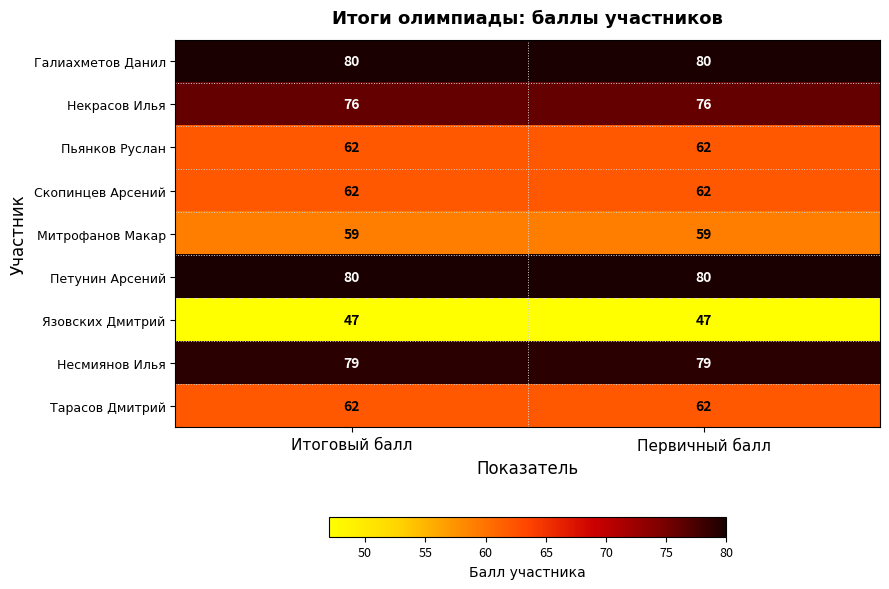

The value of Пьянков Руслан at Итоговый балл is 62. True or false?

True